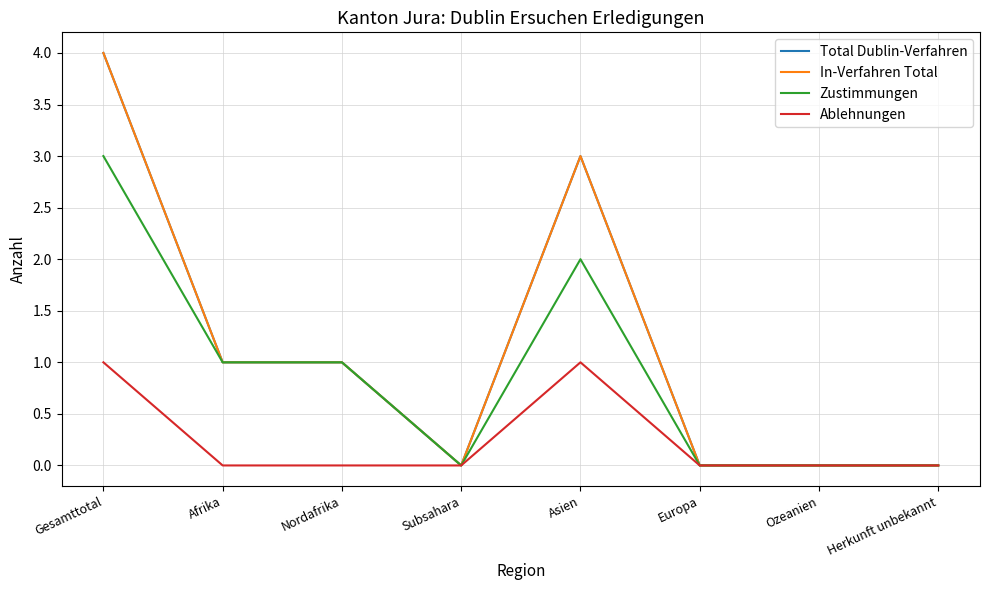

What is the difference between the maximum and minimum values in the In-Verfahren Total series?

4